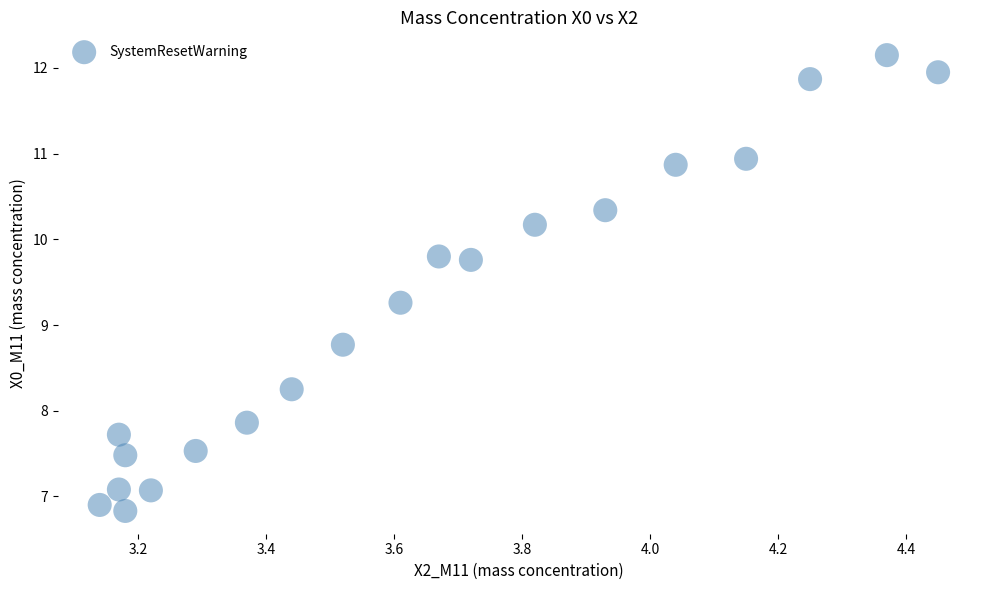

What is the range of Y values (max minus min)?

5.3